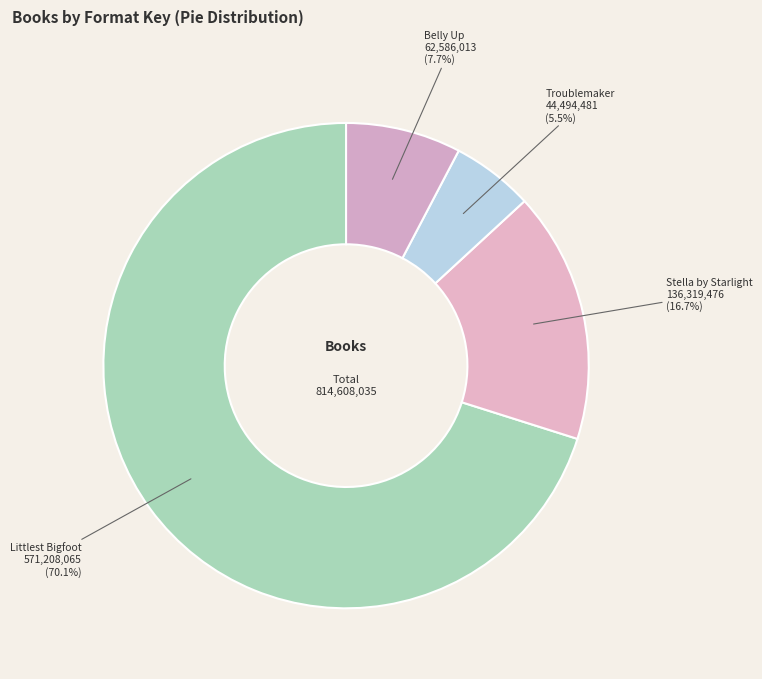

To the nearest percent, what is the average slice percentage?

25%